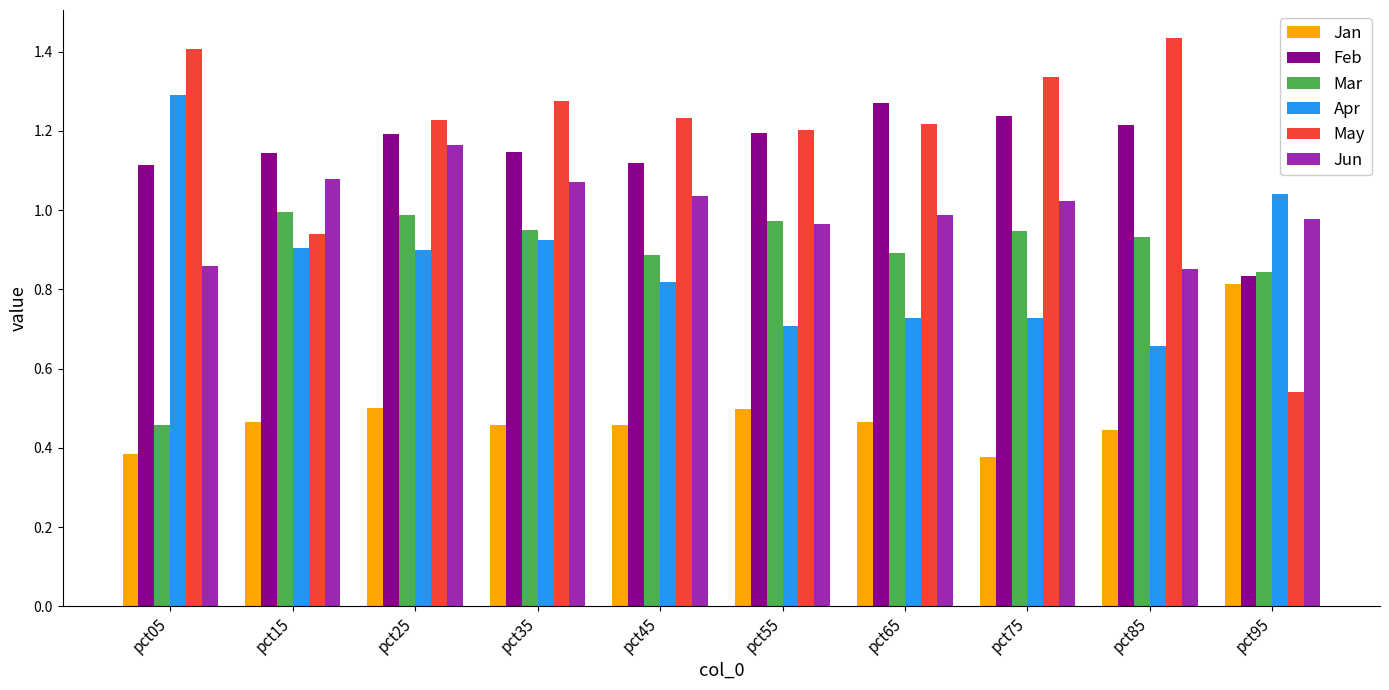

Which series changed the most between pct15 and pct45?

May